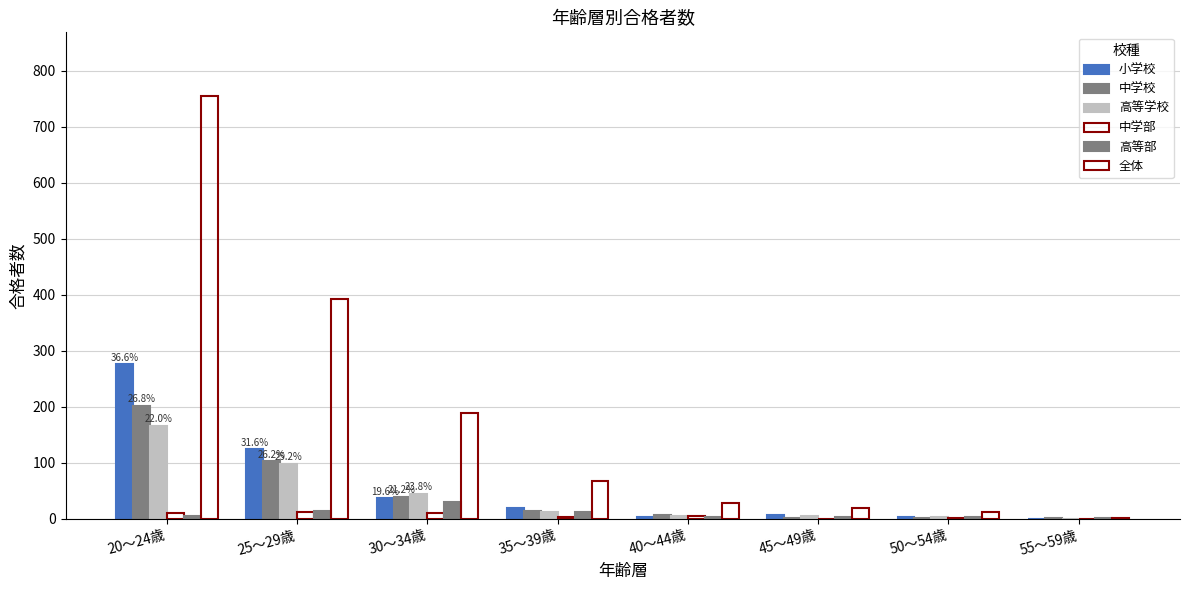

The value of 中学部 at 55～59歳 is 0. True or false?

True